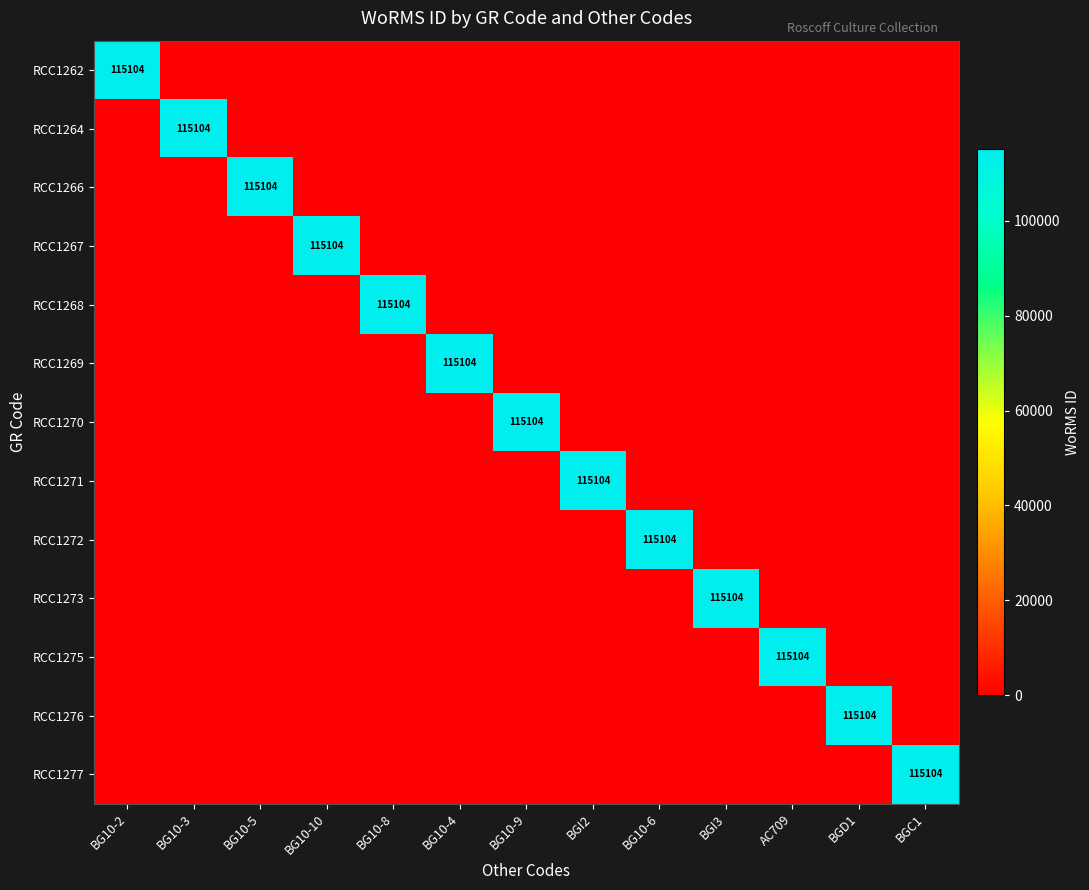

True or false: RCC1272 has a value of 41976 at BG10-6.

False